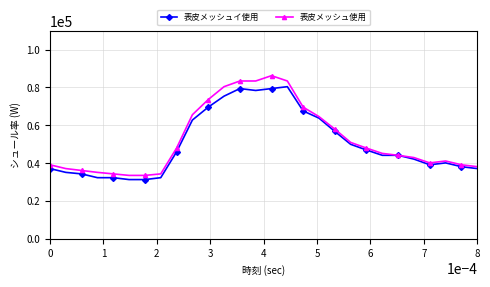

What is the maximum value for 表皮メッシュイ使用?

80400.0